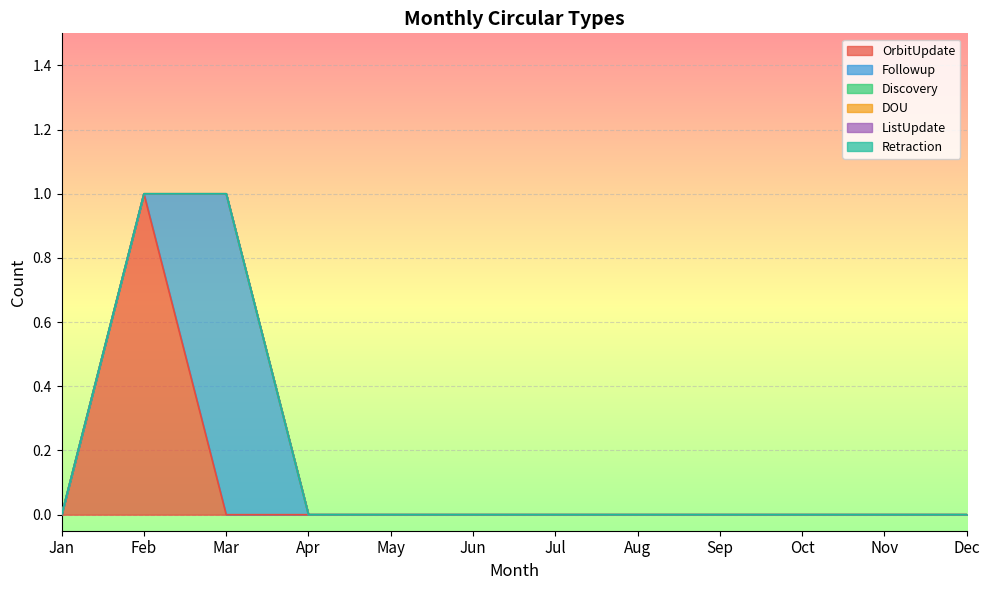

What is the maximum value shown in the chart?

1